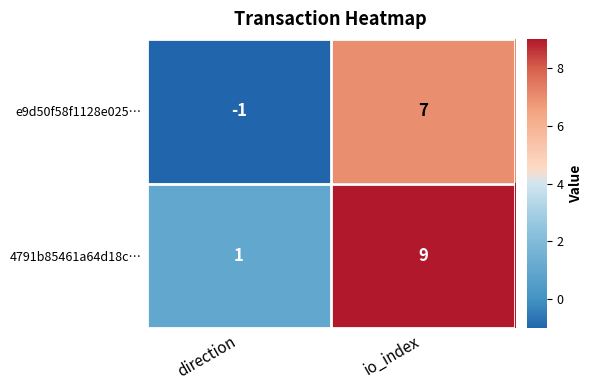

List the series in order of their overall mean, highest first.

4791b85461a64d18c…, e9d50f58f1128e025…